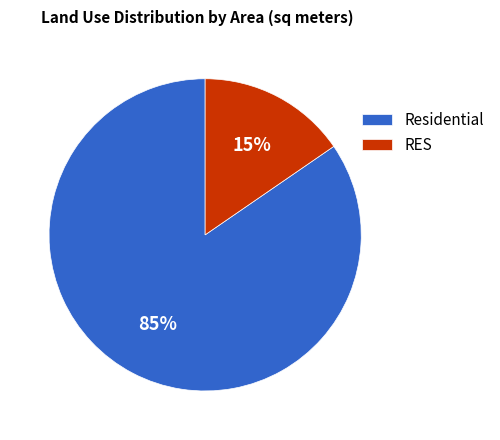

Which has a higher value, RES or Residential?

Residential